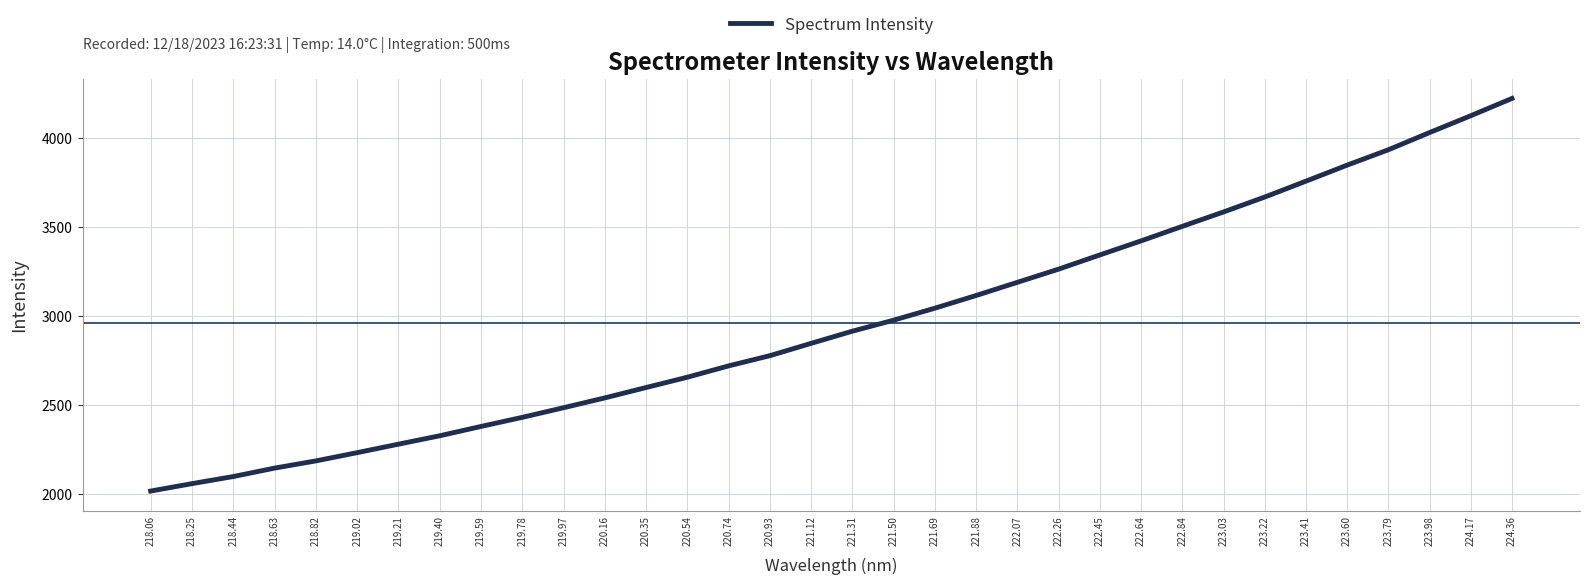

What is the average value?

2963.1